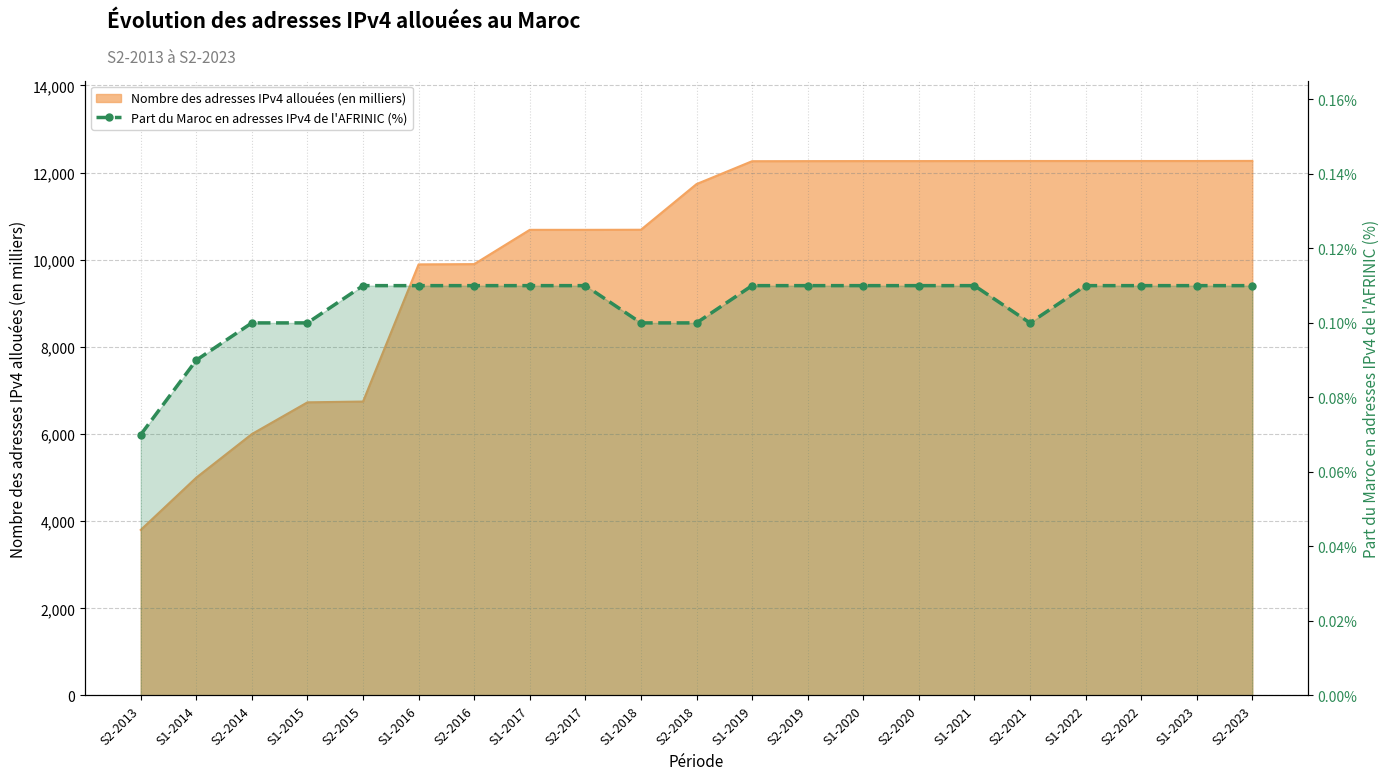

Does the chart have visible grid lines?

Yes